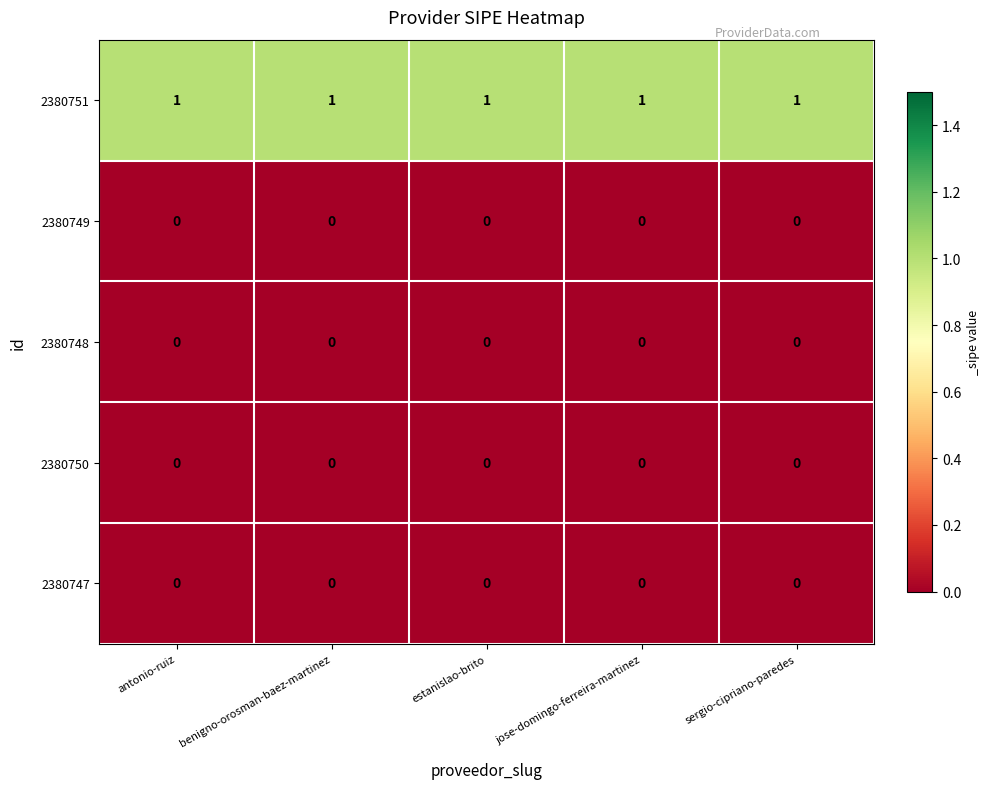

Which series has the largest total across all categories?

2380751